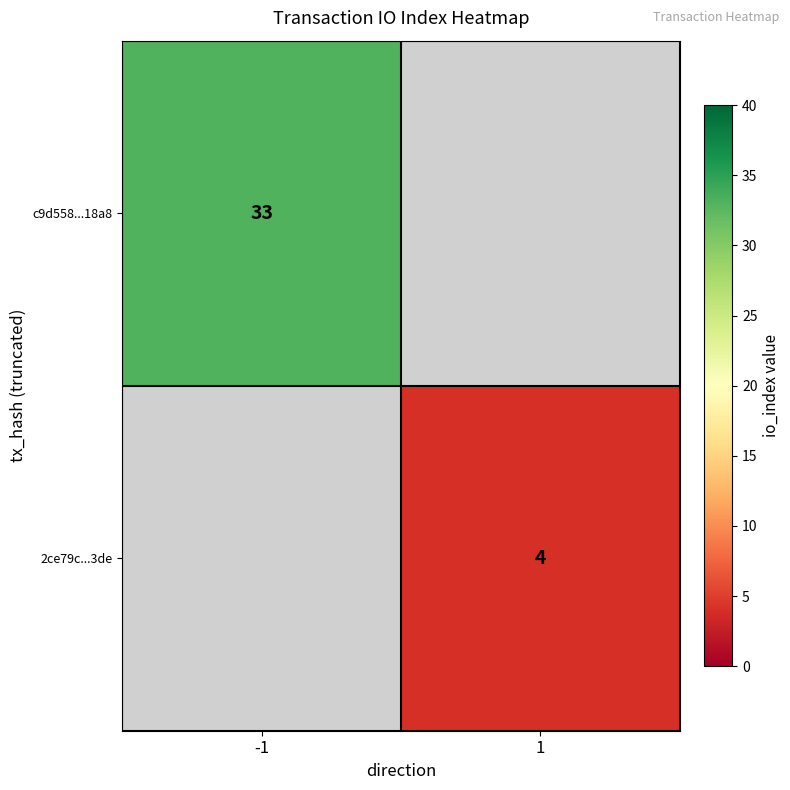

Is the value of c9d558...18a8 at -1 greater than the value of 2ce79c...3de at 1?

Yes